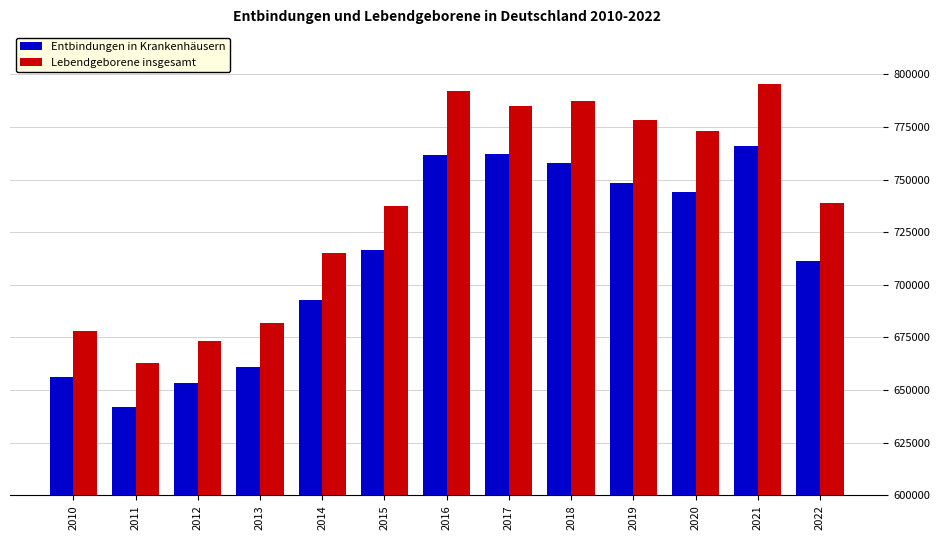

Which series changed the most between 2020 and 2022?

Lebendgeborene insgesamt